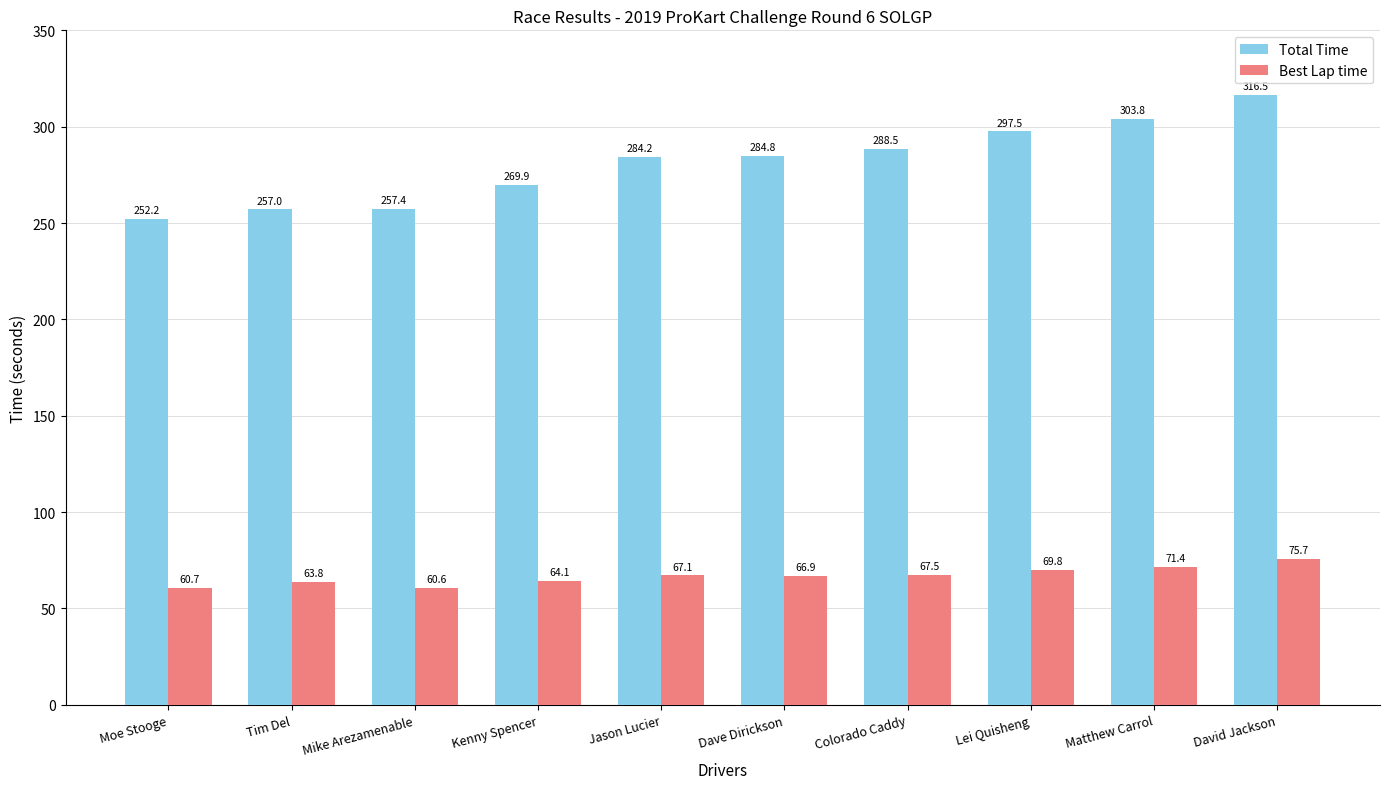

Which label corresponds to the largest value in the chart?

David Jackson